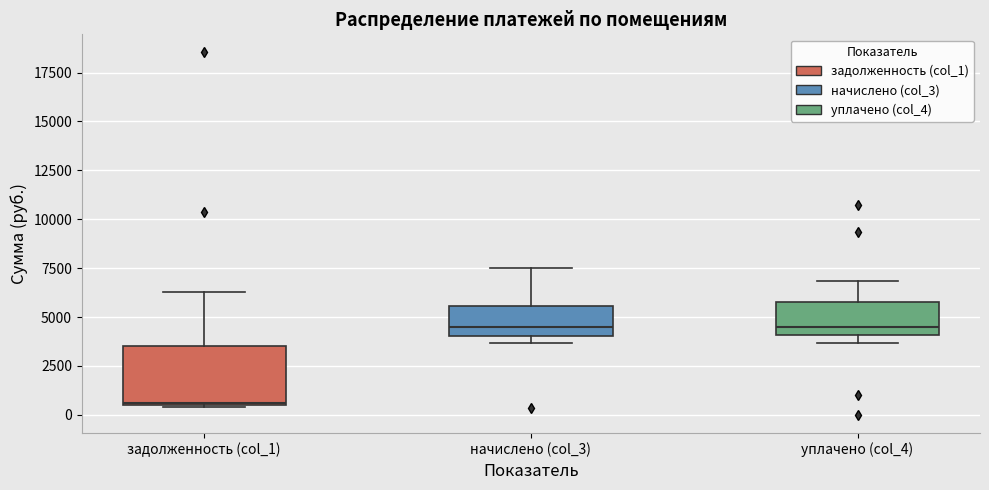

Reading left to right, read every box against the y-axis: the position of its median line, the range the box covers, and the ends of its whiskers. The values are not printed on the chart, so give them approximately, as read against the axis.

задолженность (col_1): median 500, box 500 to 3500, whiskers 500 to 6500
начислено (col_3): median 4500, box 4000 to 5500, whiskers 3500 to 7500
уплачено (col_4): median 4500, box 4000 to 6000, whiskers 3500 to 7000